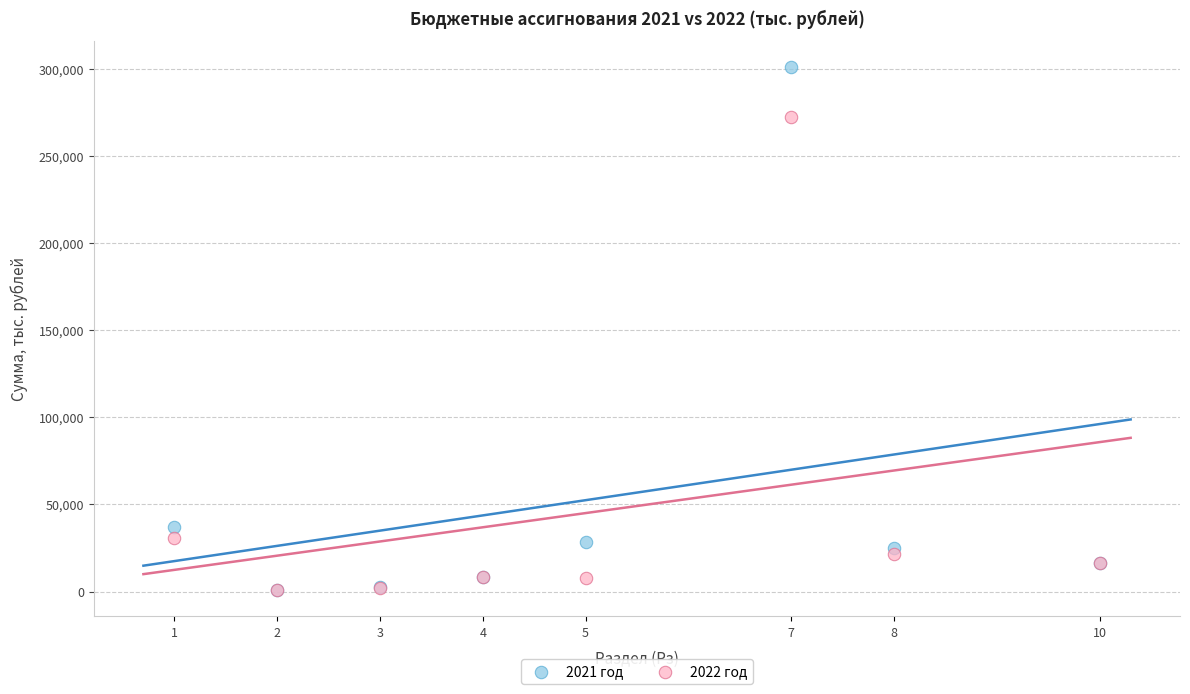

Across all series, what Y value is closest to 150874?

36992.7